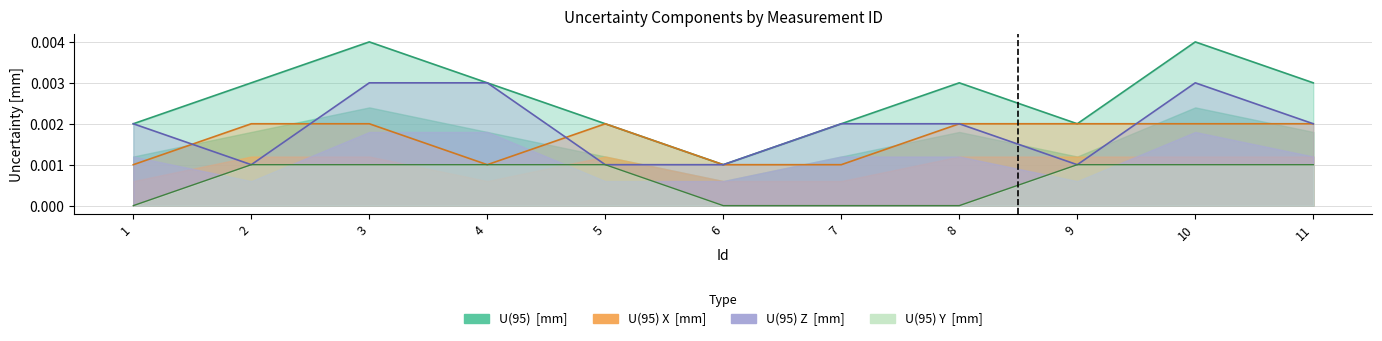

Is it true that U(95) Y  [mm] equals 0.0 at 7?

True